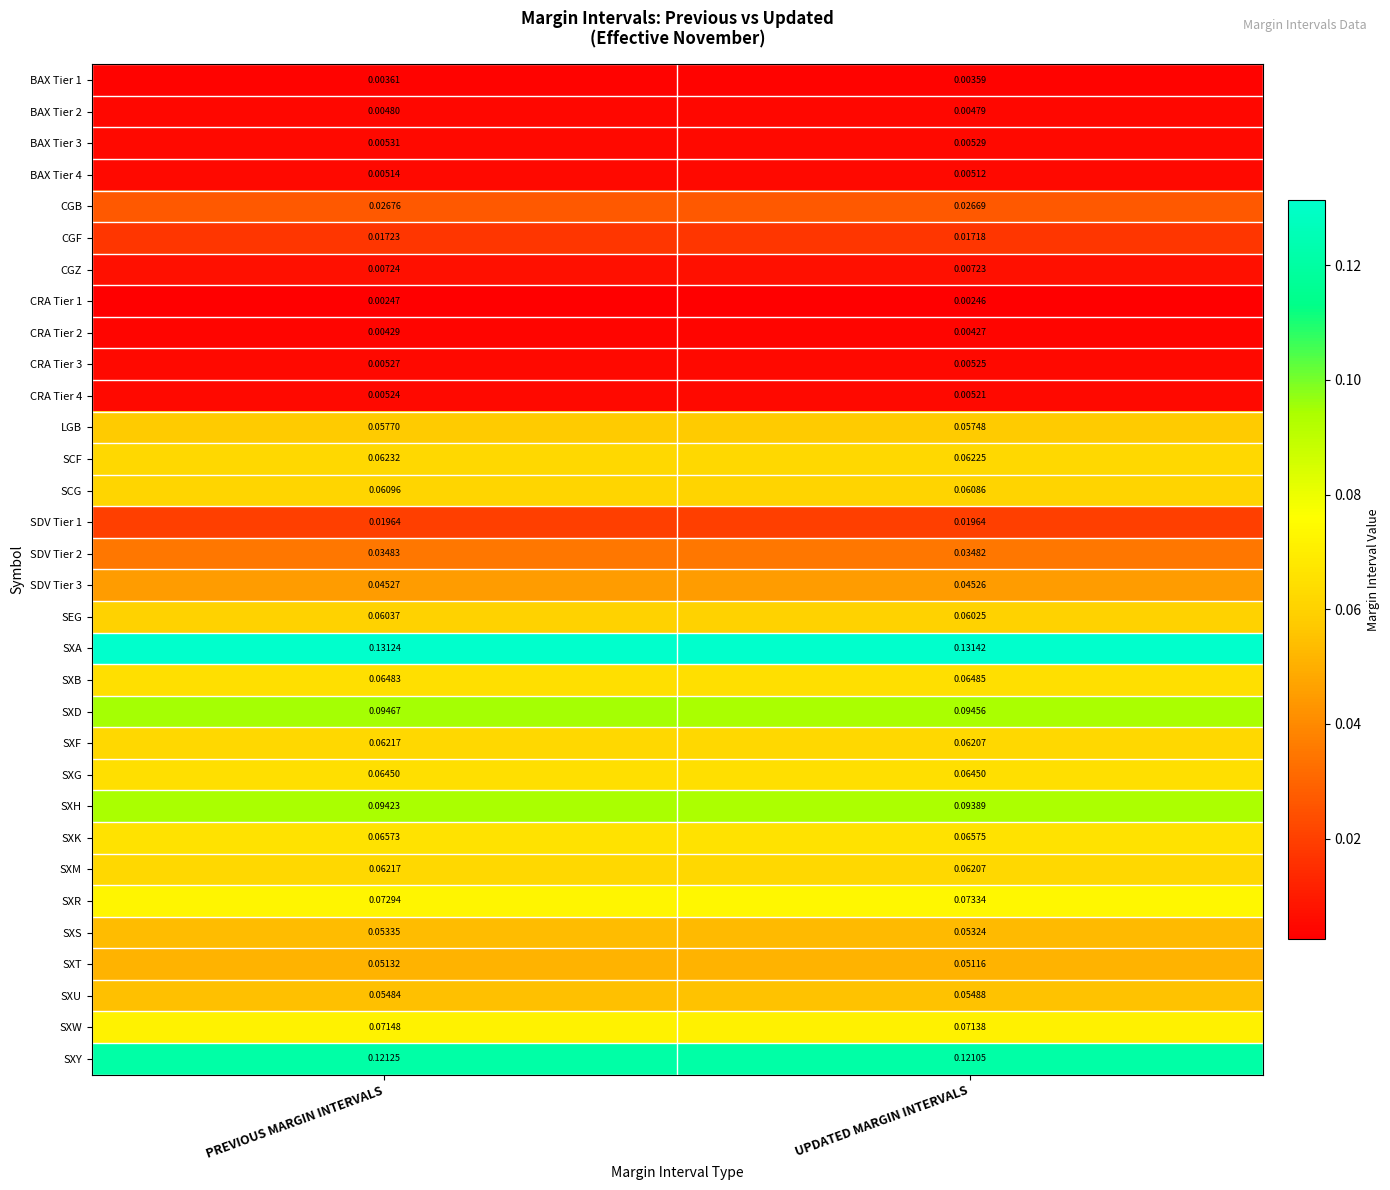

What is the total value across all series at UPDATED MARGIN INTERVALS?

1.5